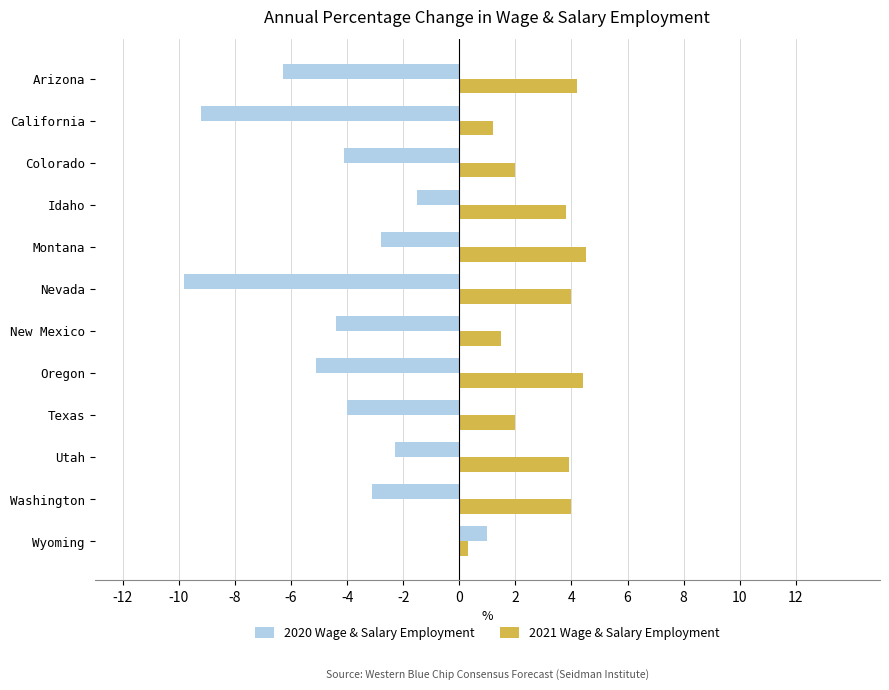

What are all the series names shown in the legend?

2020 Wage & Salary Employment, 2021 Wage & Salary Employment